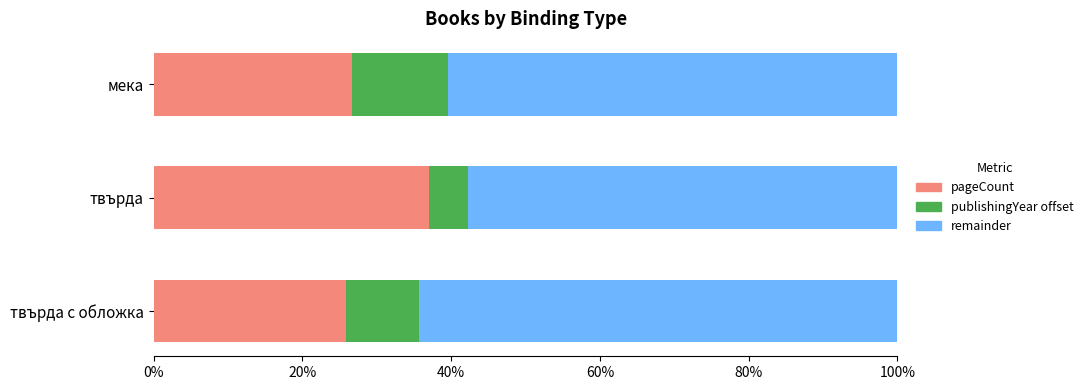

How many values in the pageCount series exceed 26?

2